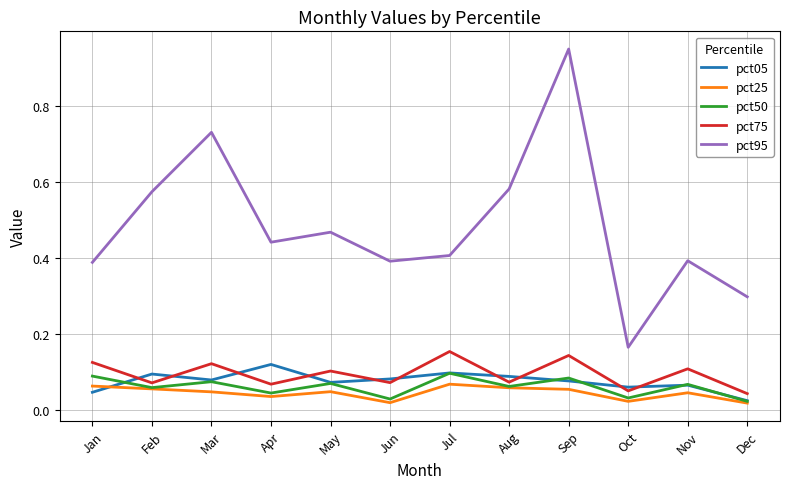

Between Oct and Dec, which series saw the biggest shift?

pct95